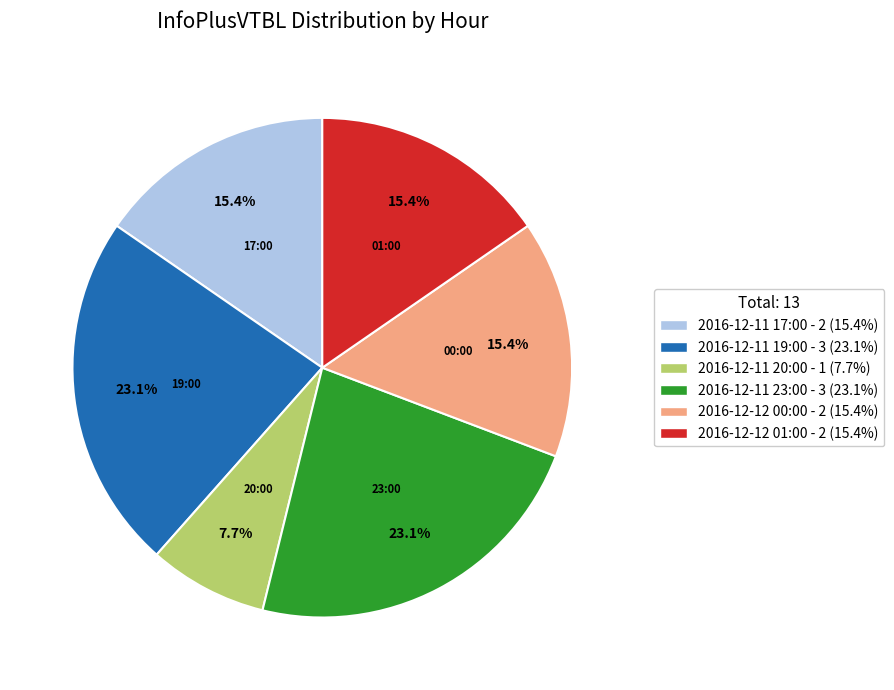

What percentage is the 2016-12-11 23:00 slice, to the nearest percent?

23%